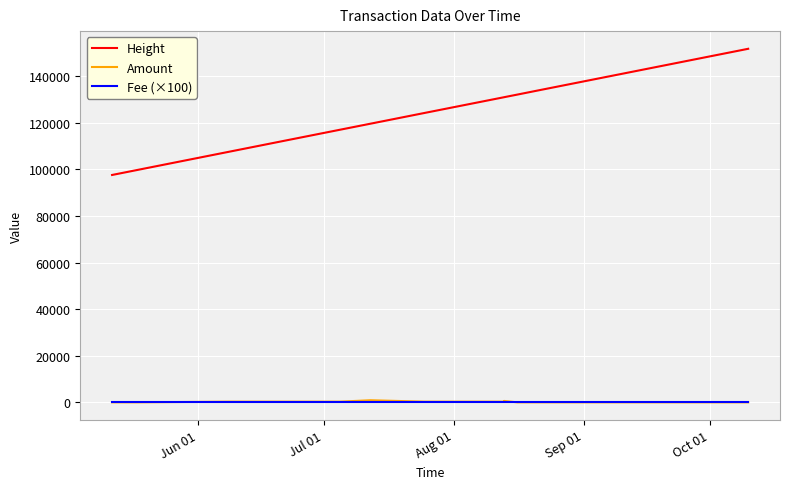

True or false: Height and Fee (×100) cross at least once.

False